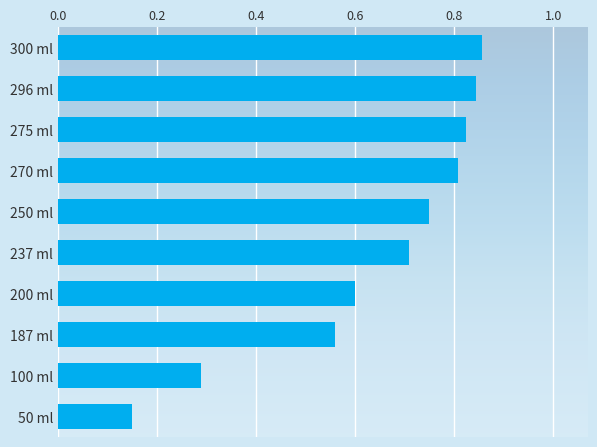

At which label is the value closest to 0?

50 ml